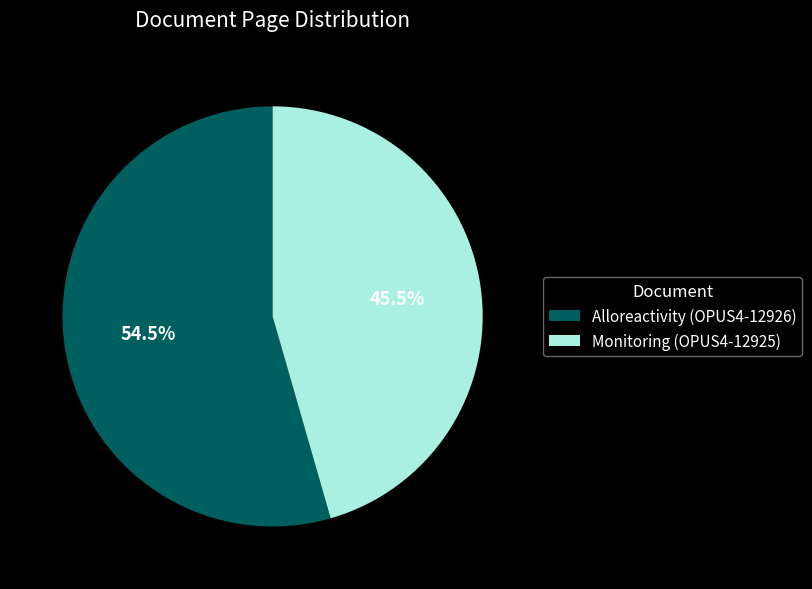

What is the ratio of the value at Monitoring (OPUS4-12925) to the value at Alloreactivity (OPUS4-12926)?

0.8